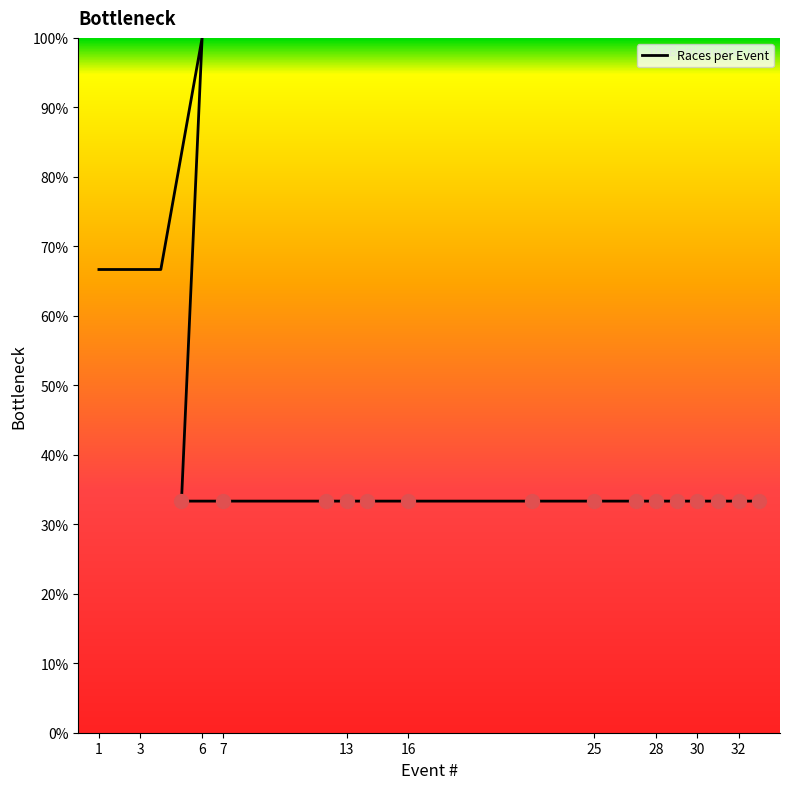

At which category does the chart reach its minimum across all series?

16